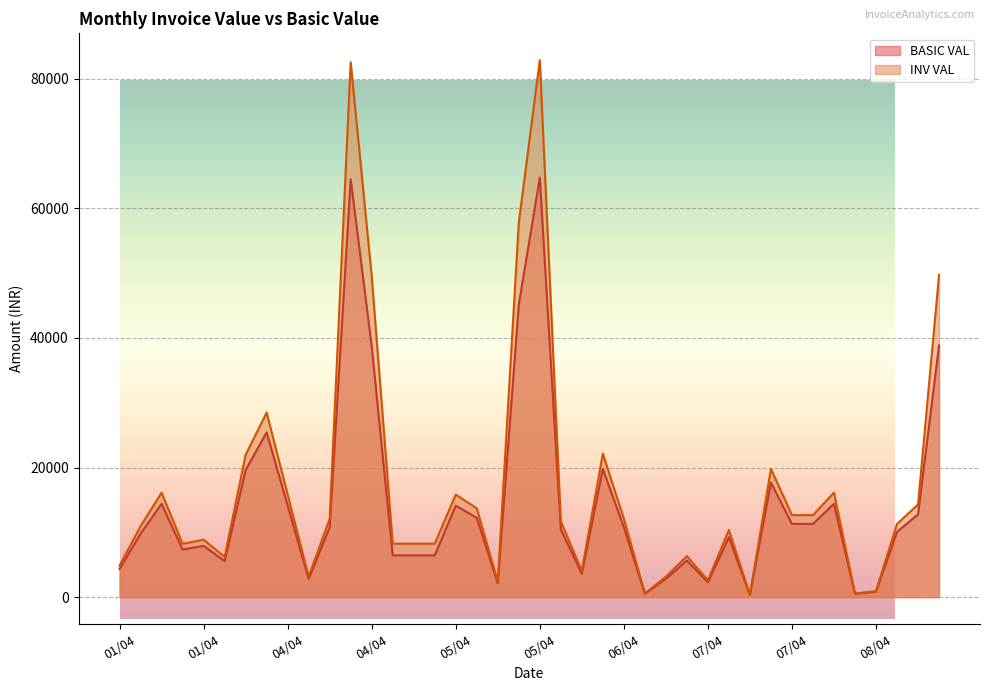

What are all the series names shown in the legend?

BASIC VAL, INV VAL